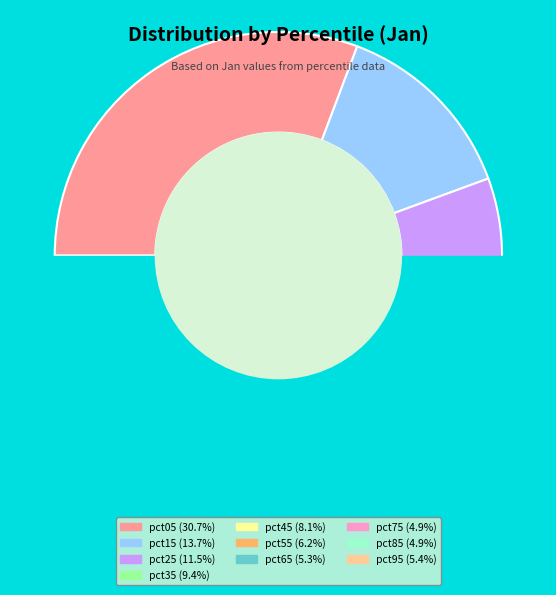

How many slices are in this pie chart?

10